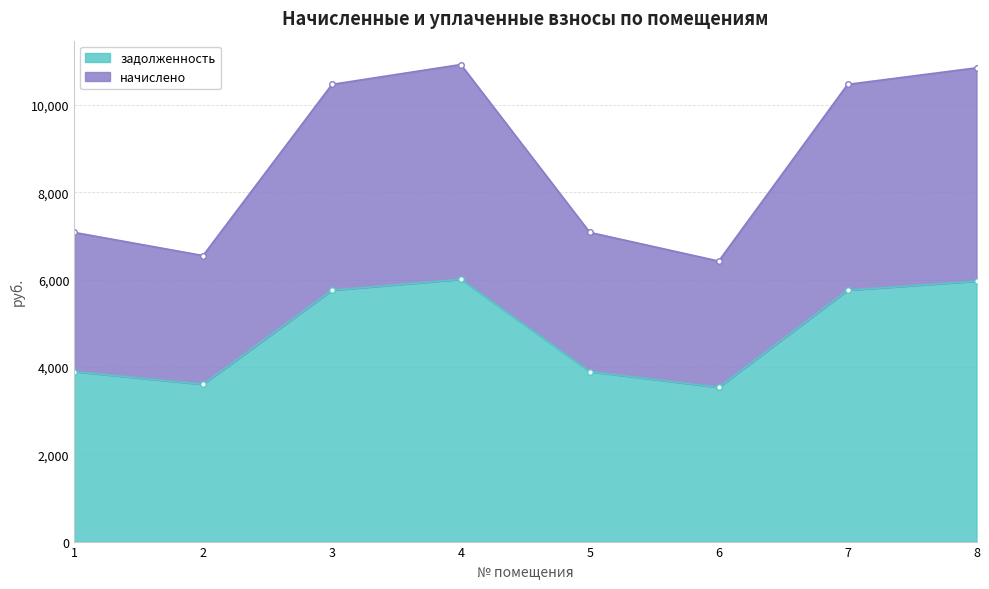

Is the value of начислено at 3 greater than the value of задолженность at 2?

Yes